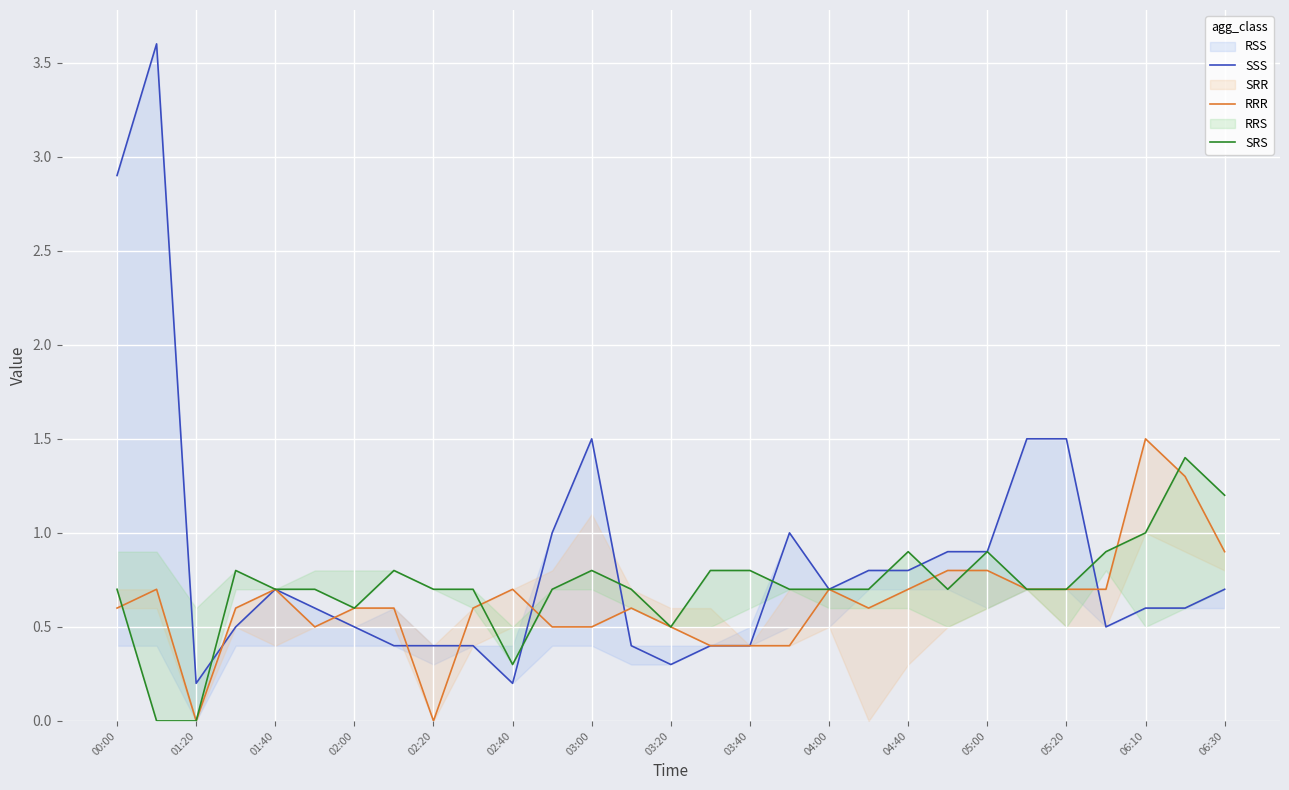

What is the maximum value for RRR?

1.5